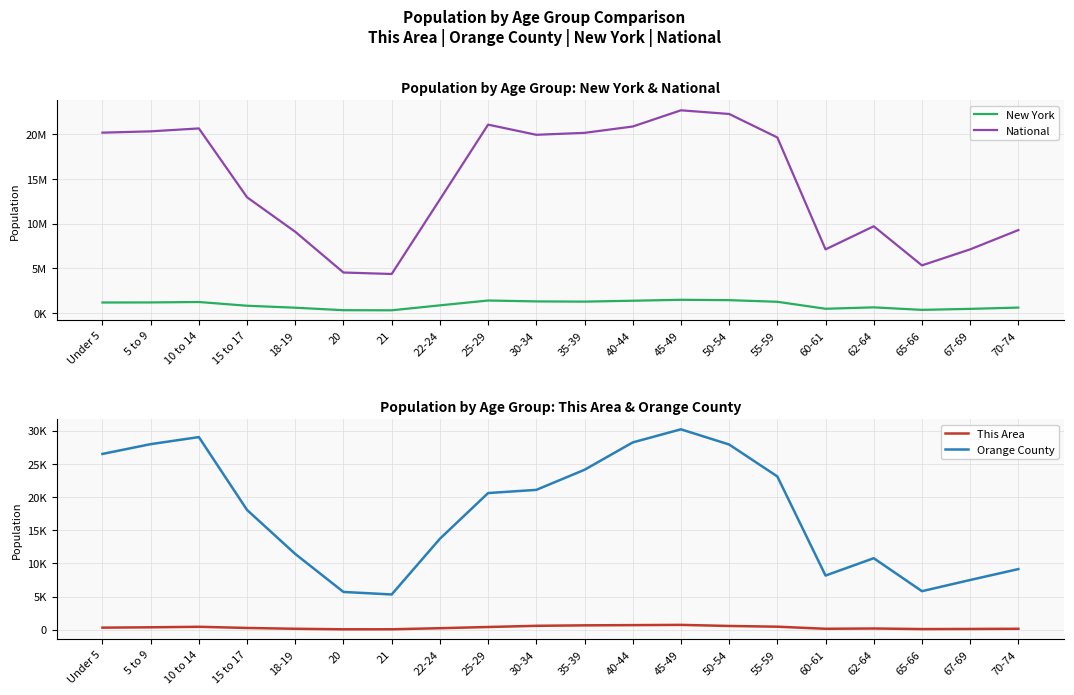

At 55-59, list the series in order from largest to smallest.

National, New York, Orange County, This Area